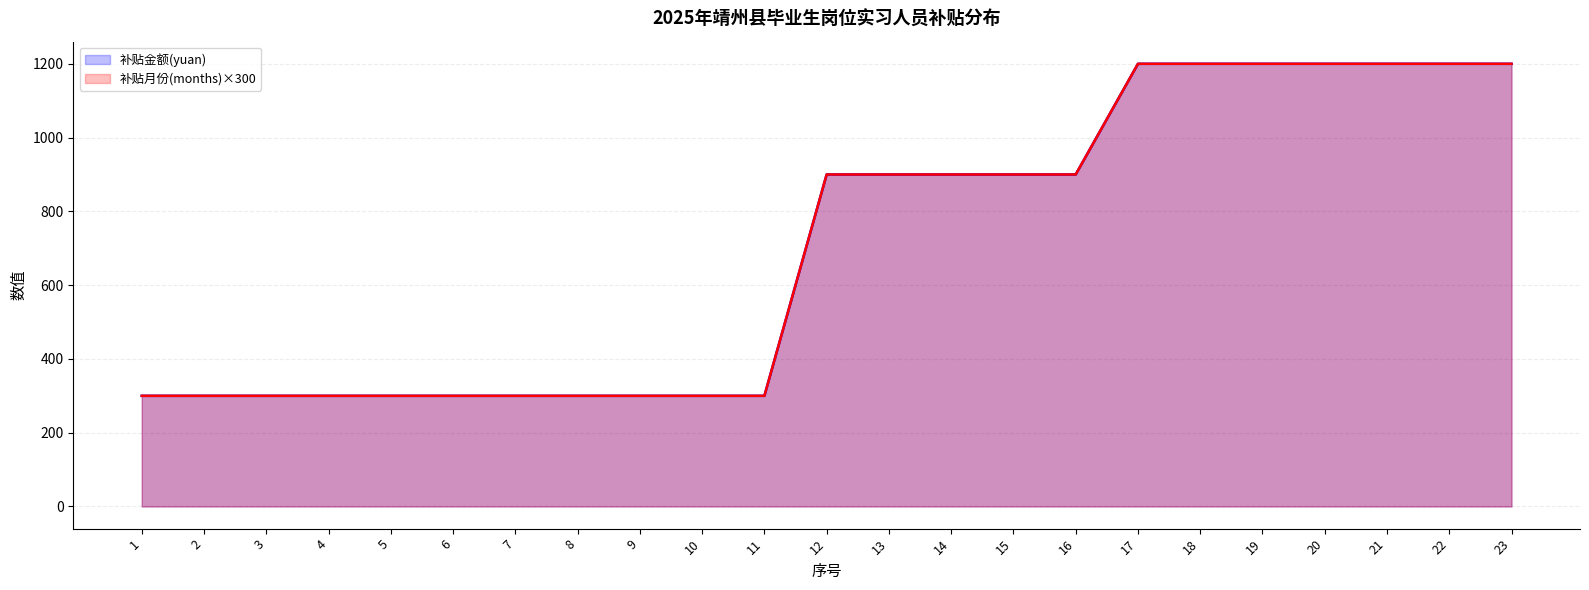

Where is 补贴金额(yuan) nearest to the value 750?

12